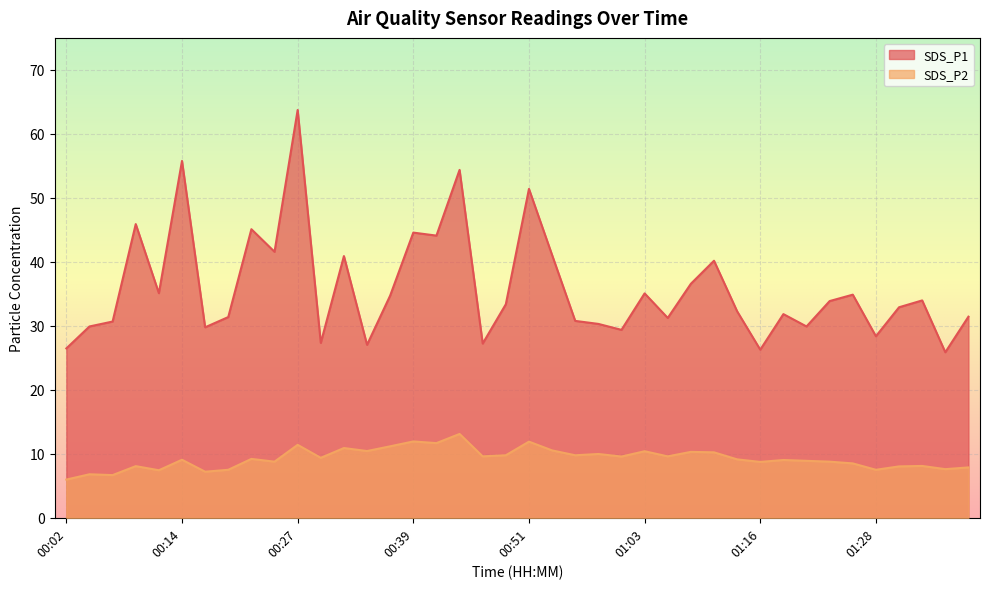

How many lines are shown in the chart?

2